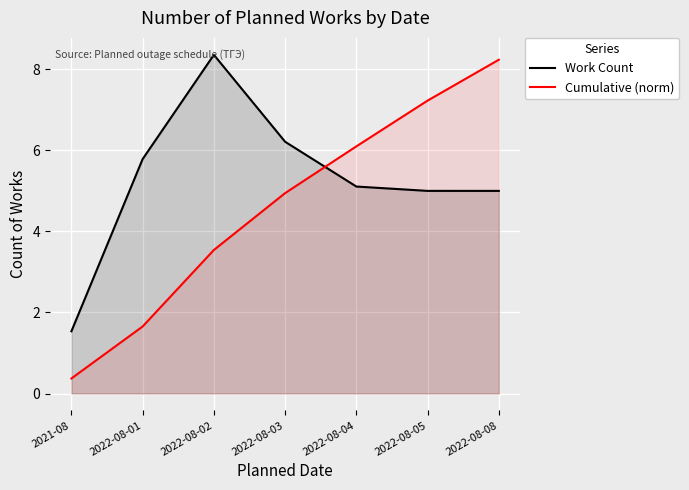

How many data points in Work Count are above 5?

5